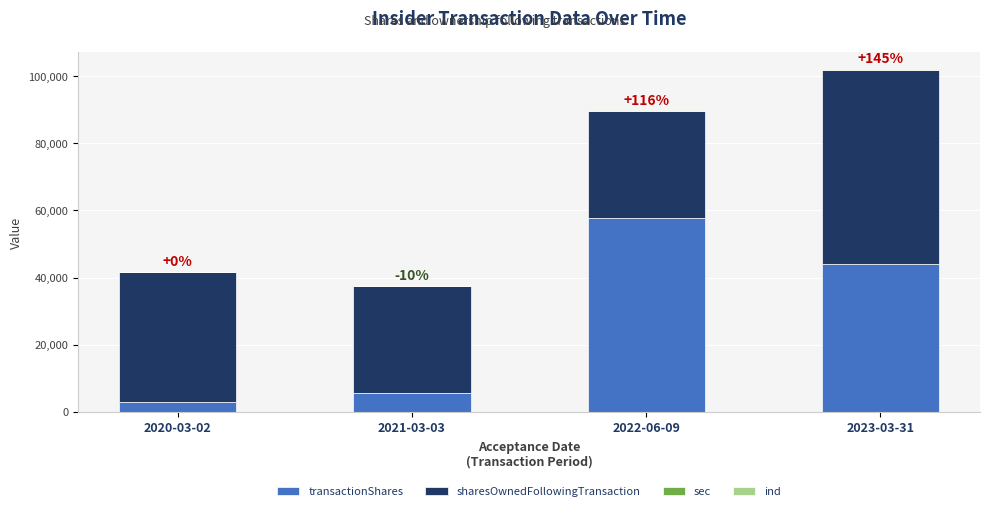

The value of transactionShares at 2022-06-09 is 57720. True or false?

True